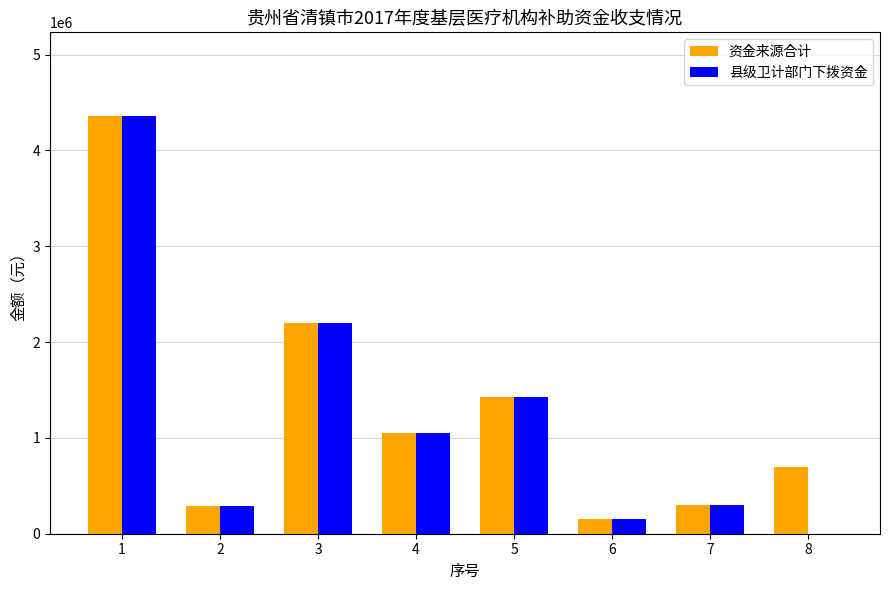

The value of 县级卫计部门下拨资金 at 3 is 2966624. True or false?

False